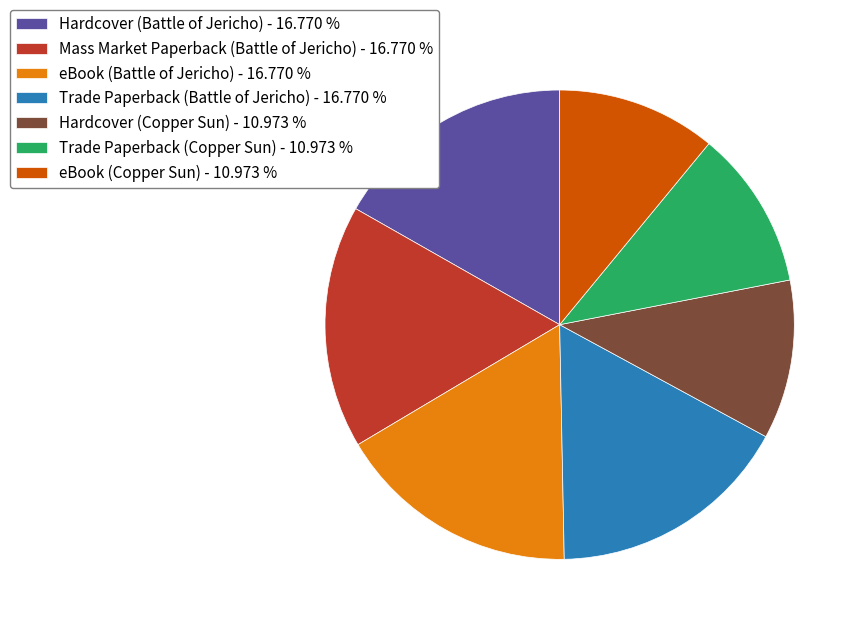

Does Hardcover (Copper Sun) - 10.973 % represent more than half of the total?

No